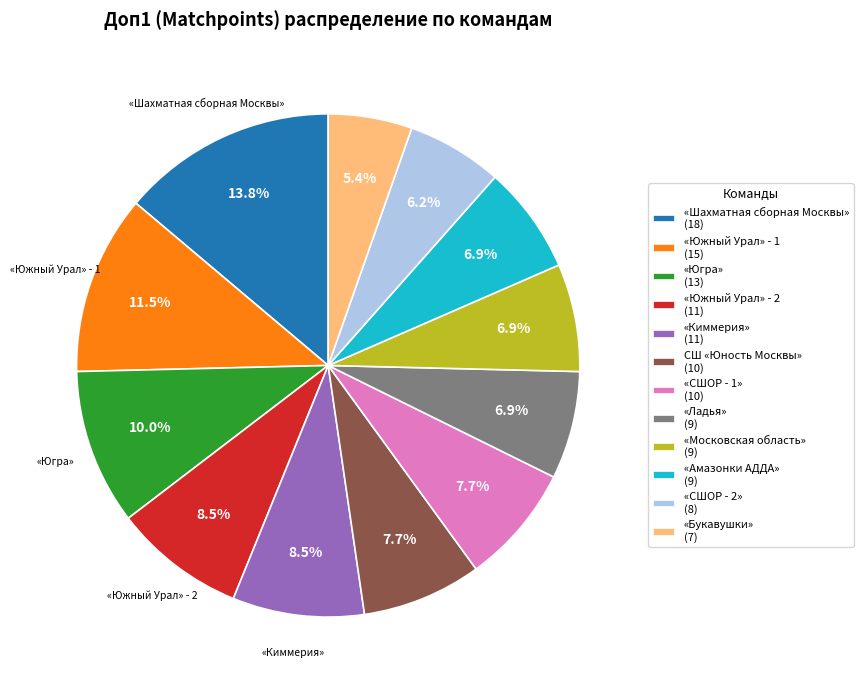

Which slice is the largest?

«Шахматная сборная Москвы»